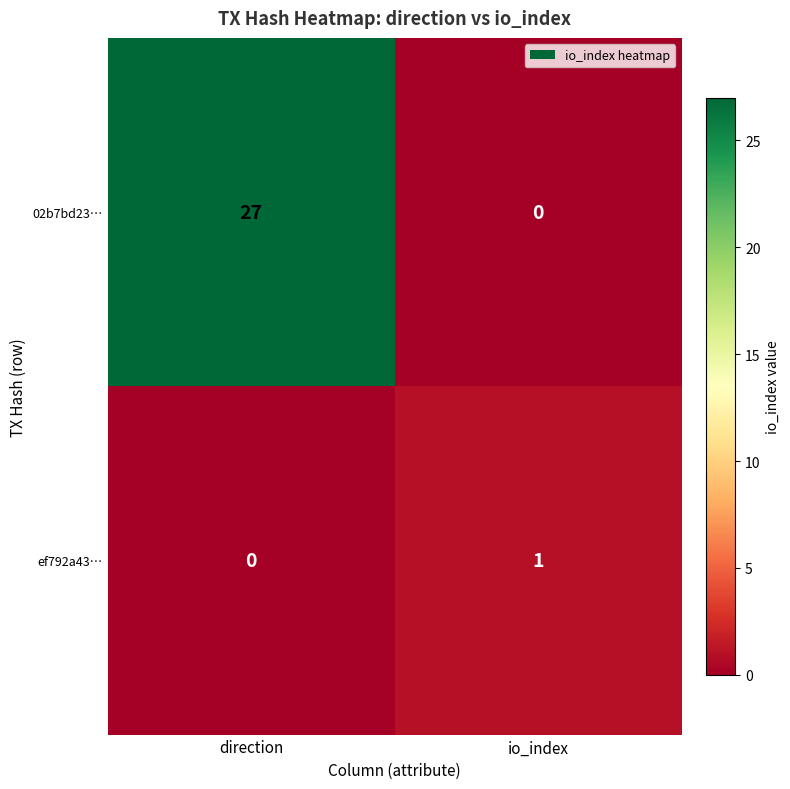

Reading left to right, list all the values displayed in this chart.

02b7bd23…: direction=27	io_index=0
ef792a43…: direction=0	io_index=1